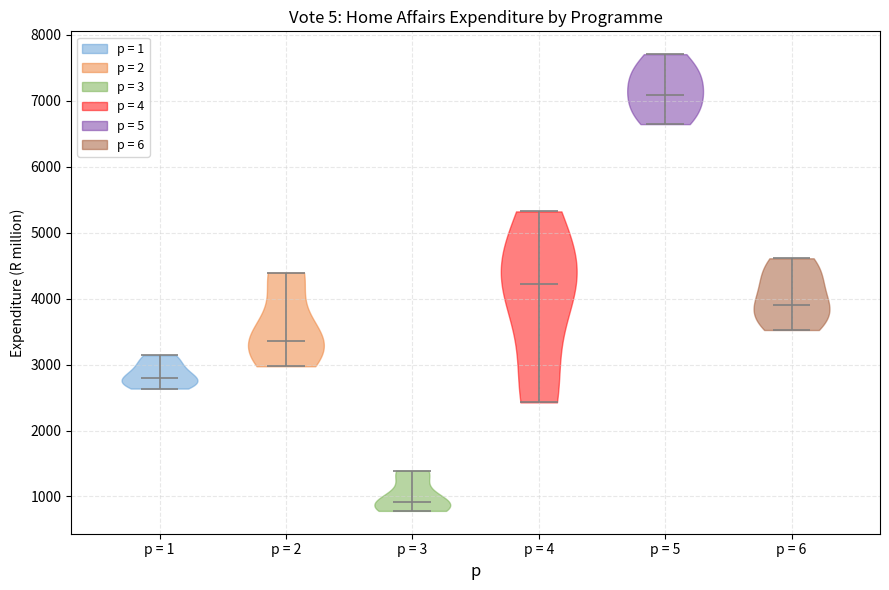

Reading left to right, read every violin against the y-axis: where its median line is, and the lowest and highest points it reaches. The values are not printed on the chart, so give them approximately, as read against the axis.

p = 1: median line 2800, lowest point 2600, highest point 3100
p = 2: median line 3400, lowest point 3000, highest point 4400
p = 3: median line 900, lowest point 800, highest point 1400
p = 4: median line 4200, lowest point 2400, highest point 5300
p = 5: median line 7100, lowest point 6600, highest point 7700
p = 6: median line 3900, lowest point 3500, highest point 4600